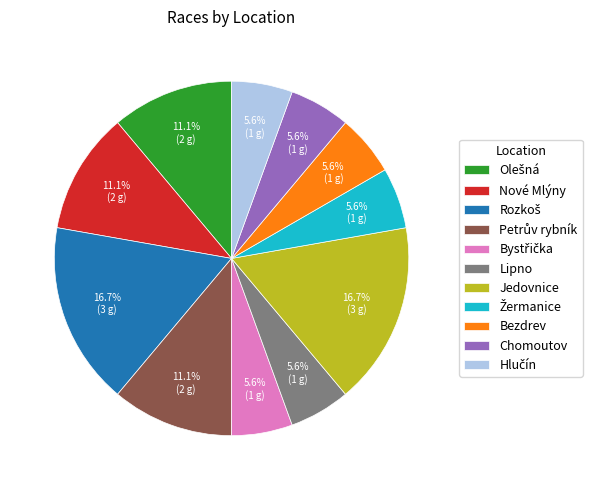

Approximately how many times larger is the value at Lipno compared to Chomoutov?

1.0